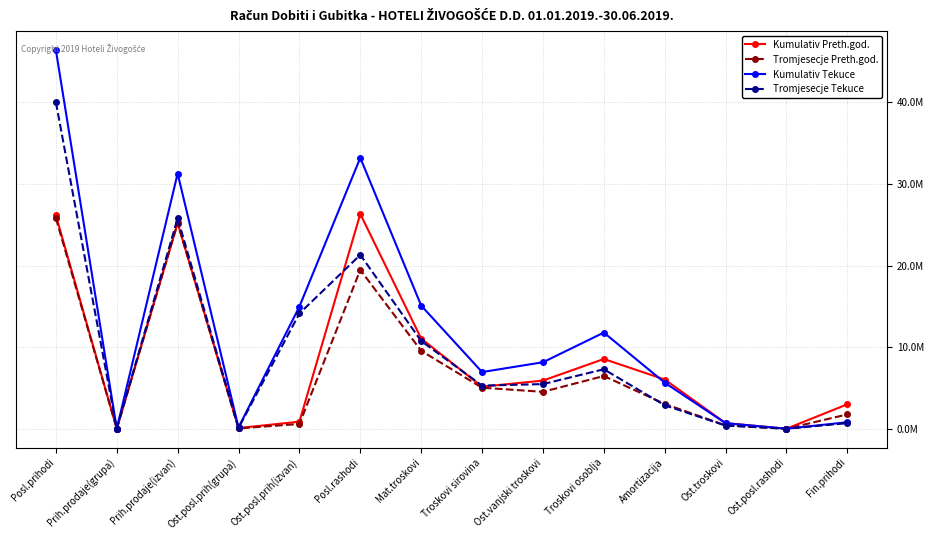

True or false: Tromjesecje Preth.god. has more than 0 interior local peaks.

True